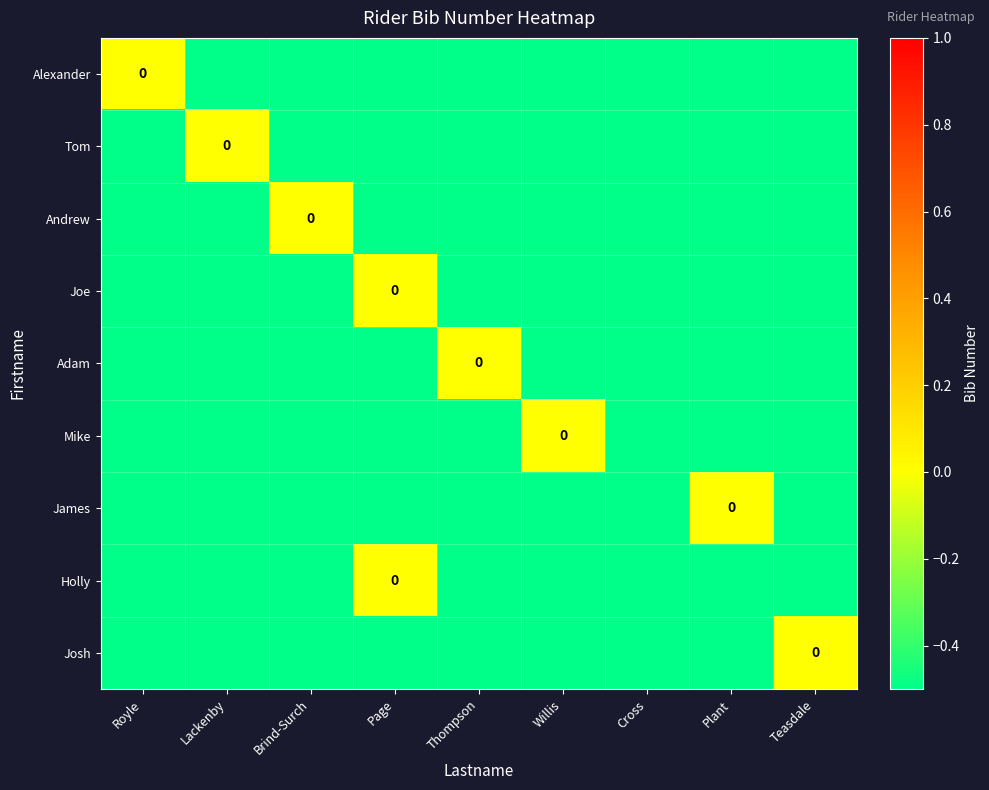

Which series has the largest total across all categories?

Alexander